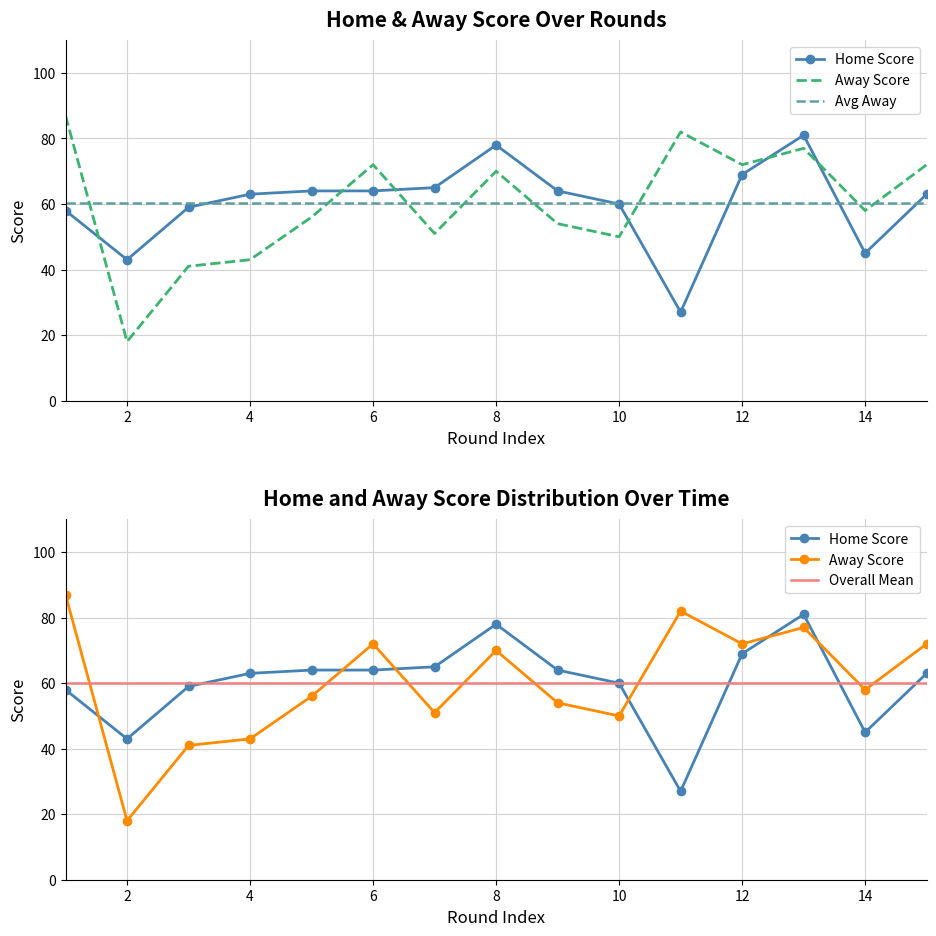

True or false: Home Score has more than 1 points higher than both neighbors.

True